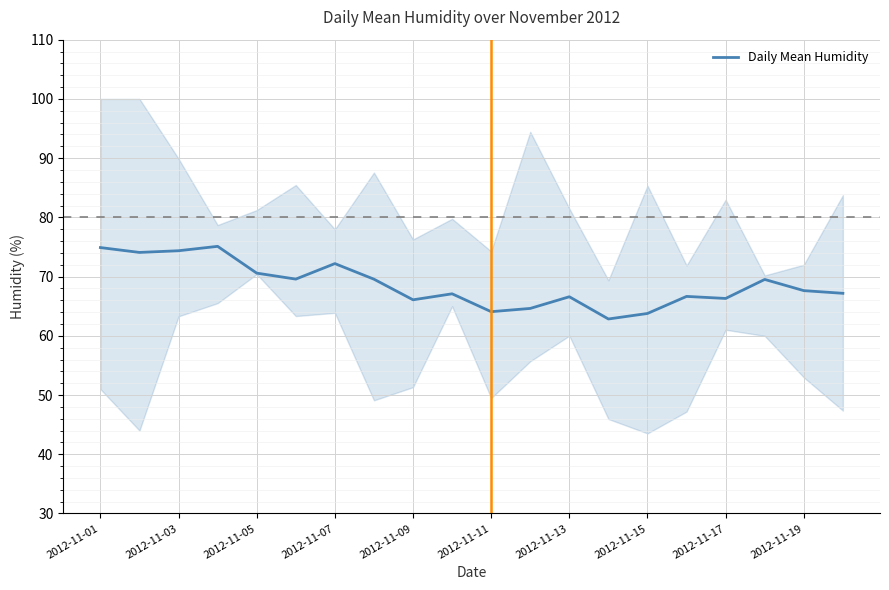

True or false: there are more than 1 points higher than both neighbors.

True